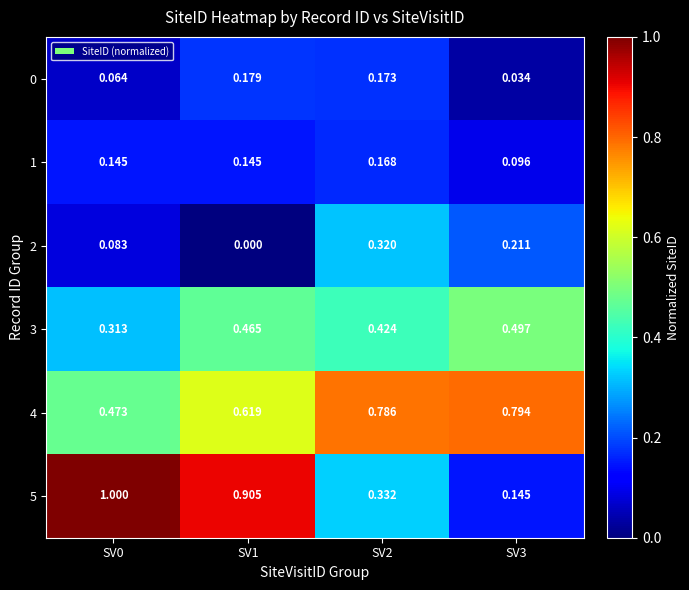

Is the value of 1 at SV0 greater than the value of 0 at SV0?

Yes